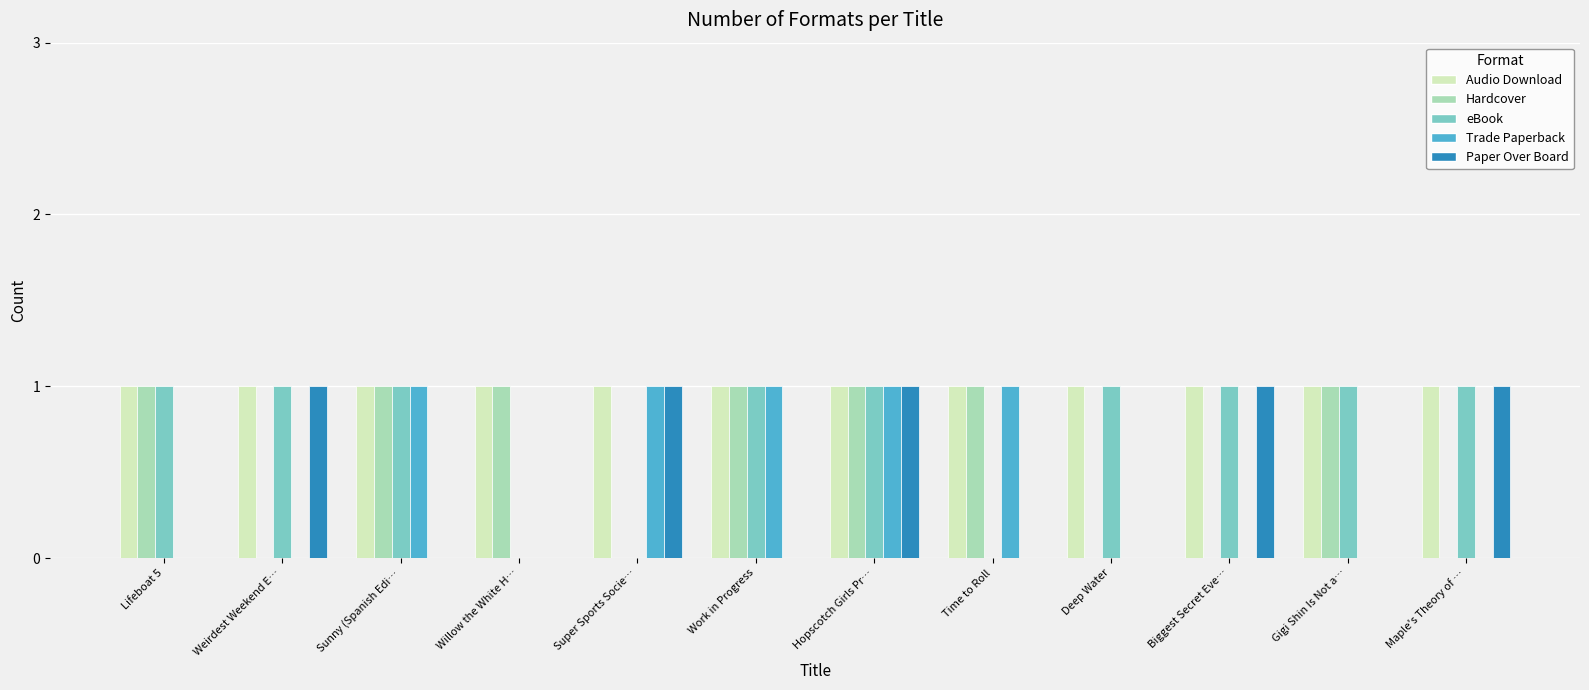

What is the sum of the eBook values at Deep Water and Lifeboat 5?

2